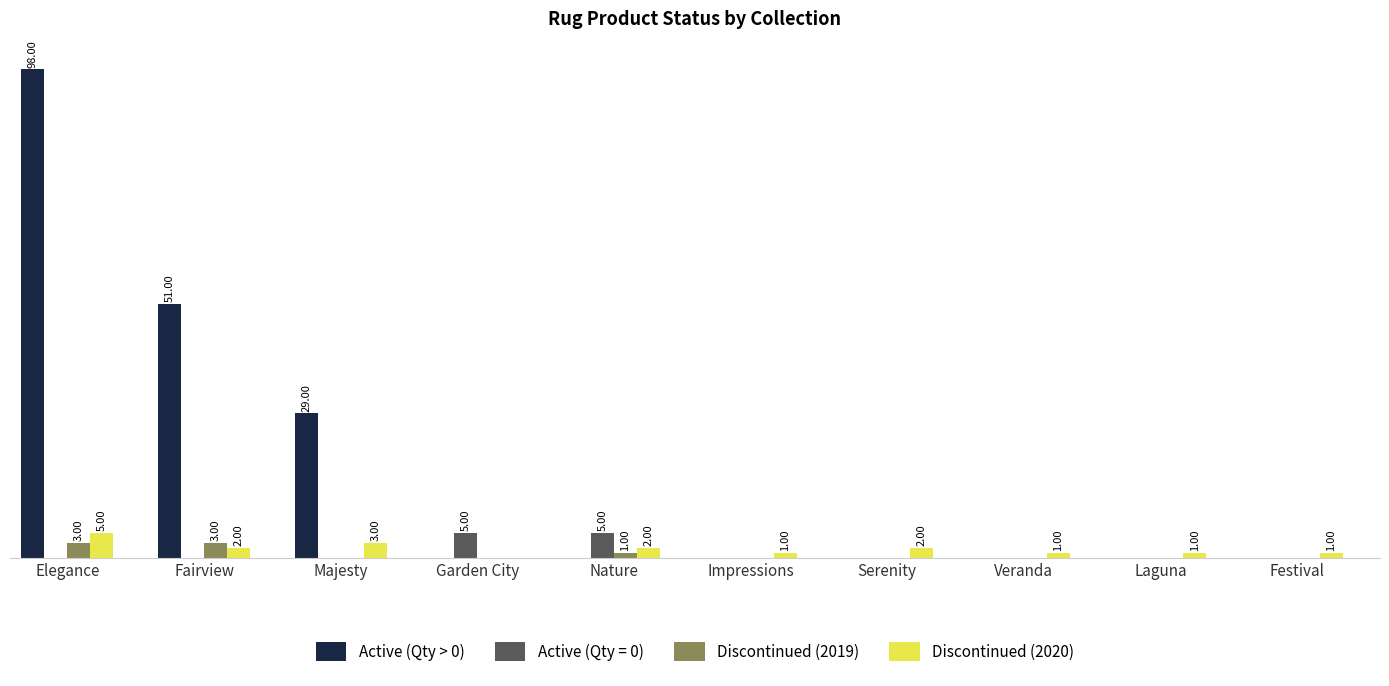

Which series has the largest range (max minus min)?

Active (Qty > 0)